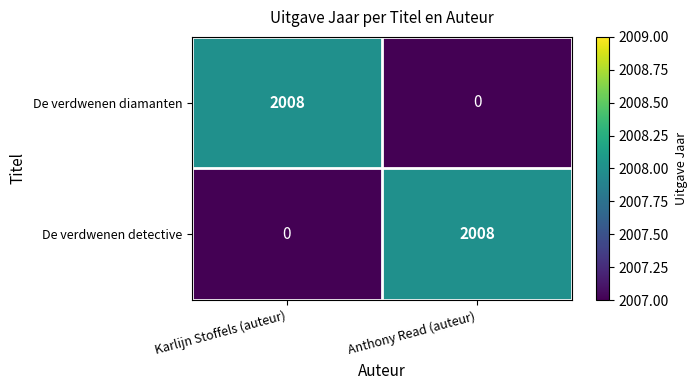

Reading left to right, transcribe all the data shown in this chart.

De verdwenen diamanten: 2008	0
De verdwenen detective: 0	2008